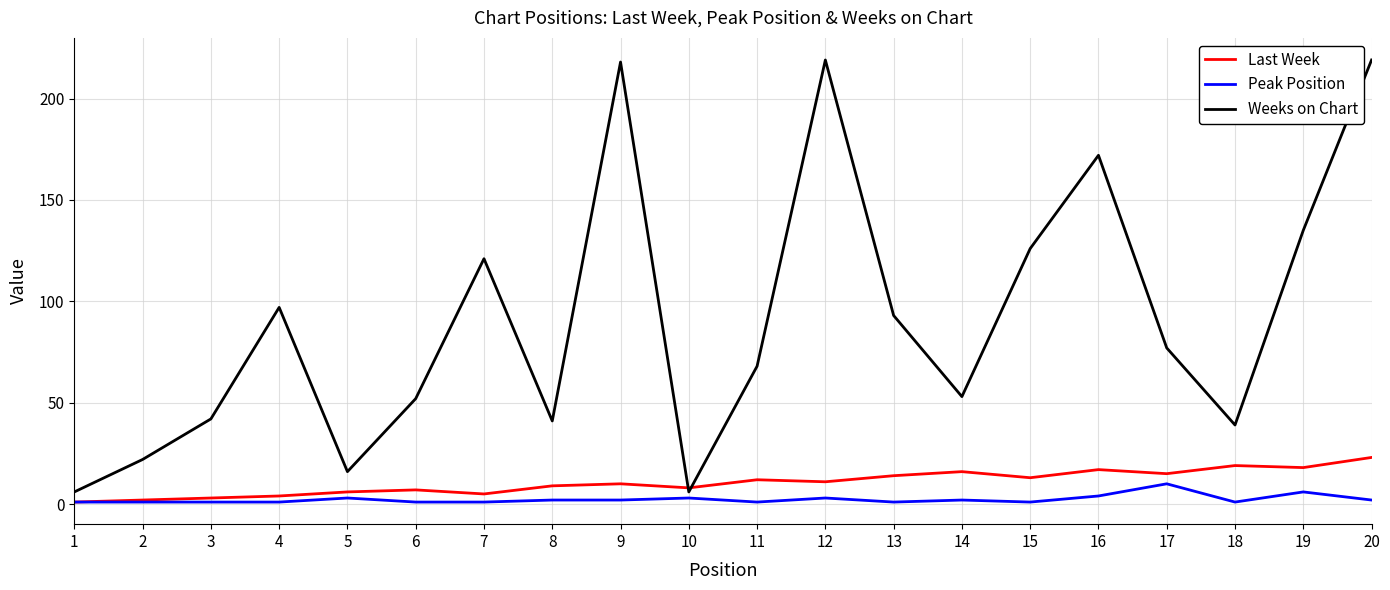

At which label does Peak Position first exceed 2?

5